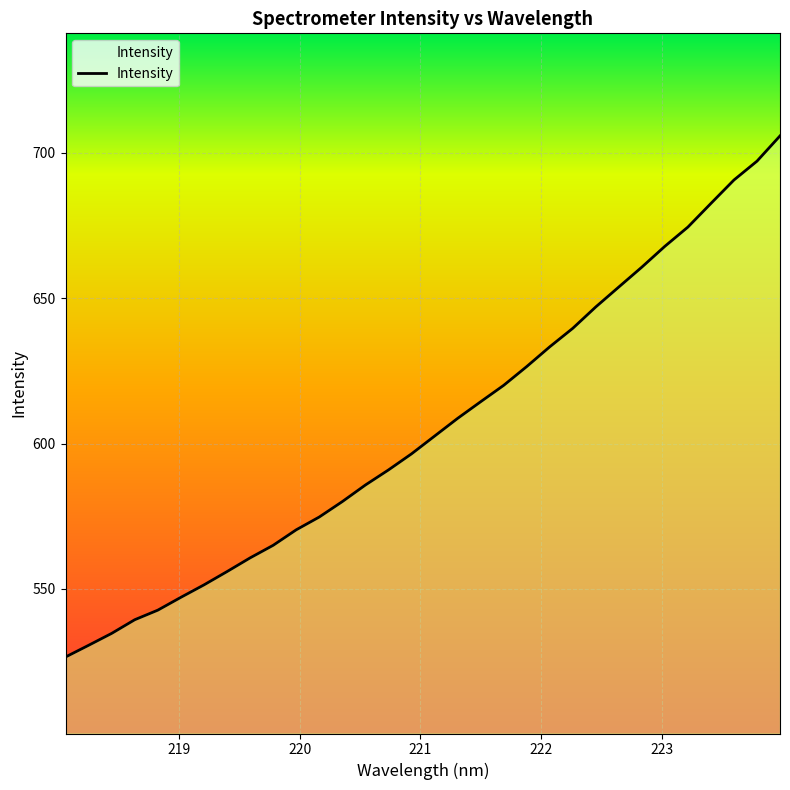

What is the difference between the maximum and minimum values?

179.3